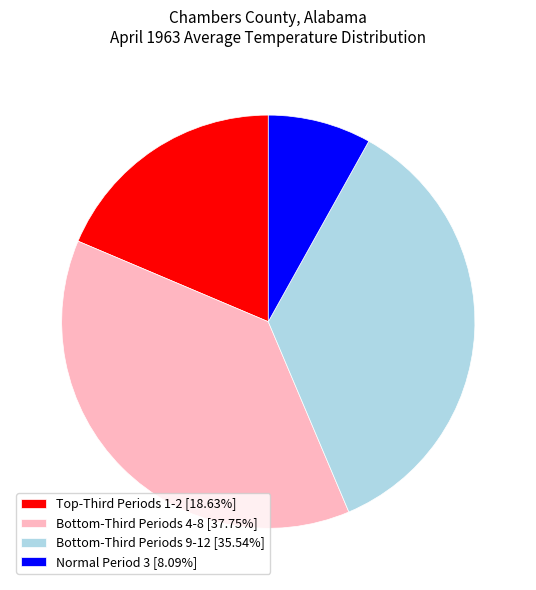

Is there a majority slice in this chart?

No